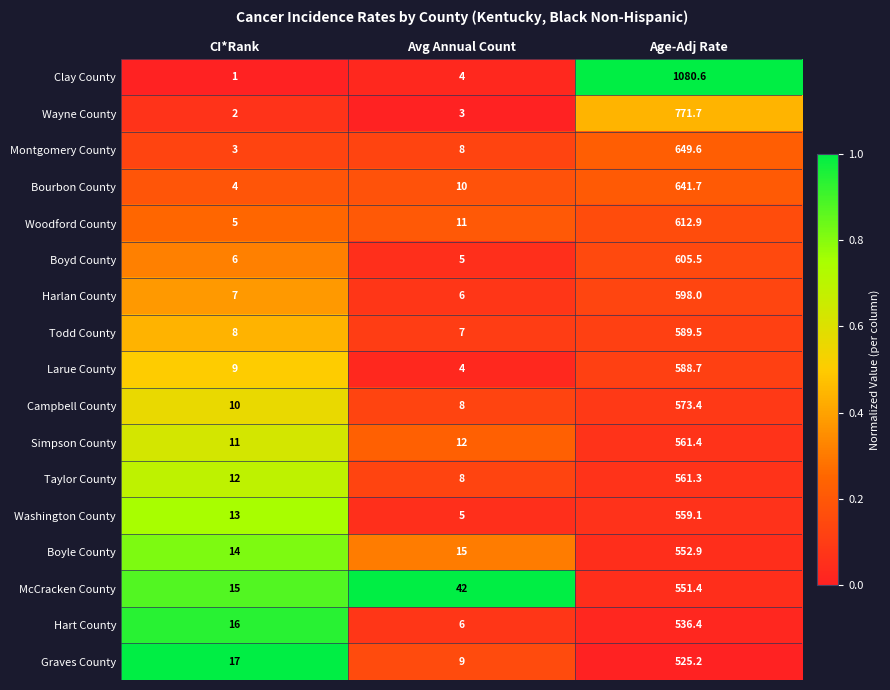

What is the sum of the Campbell County values at Avg Annual Count and CI*Rank?

18.0